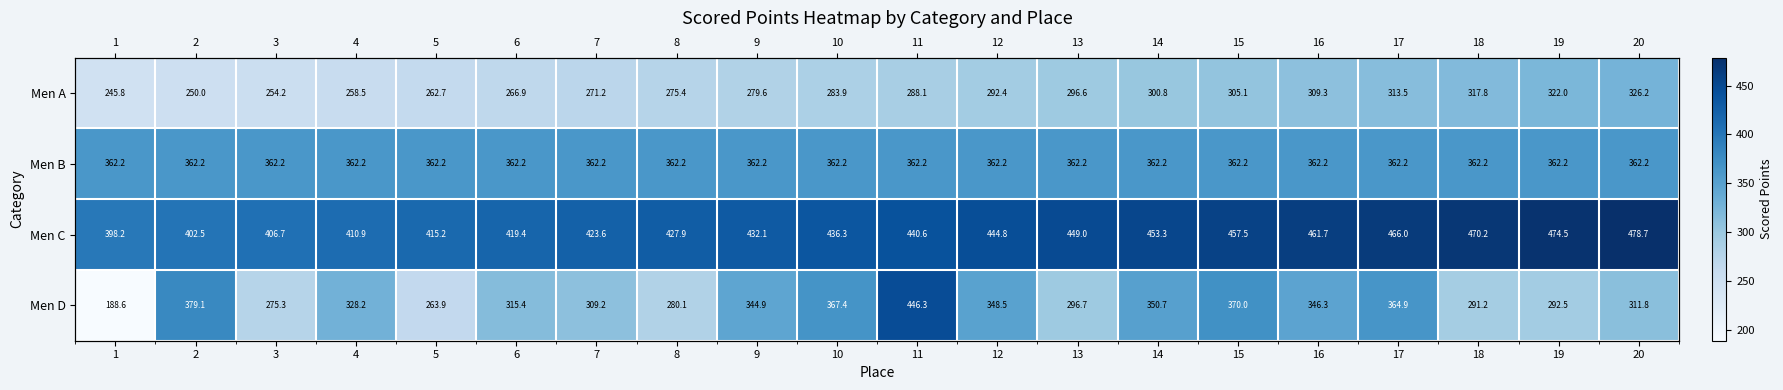

Which has a higher value, 13 or 8?

13